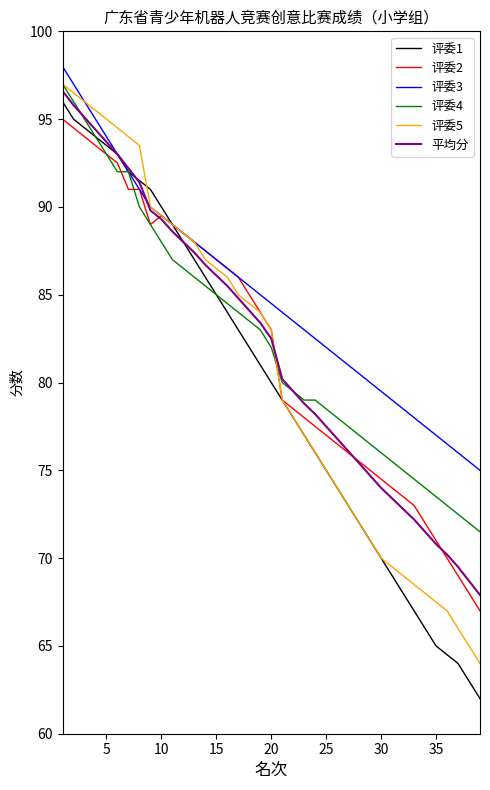

How many distinct data groups are displayed?

6